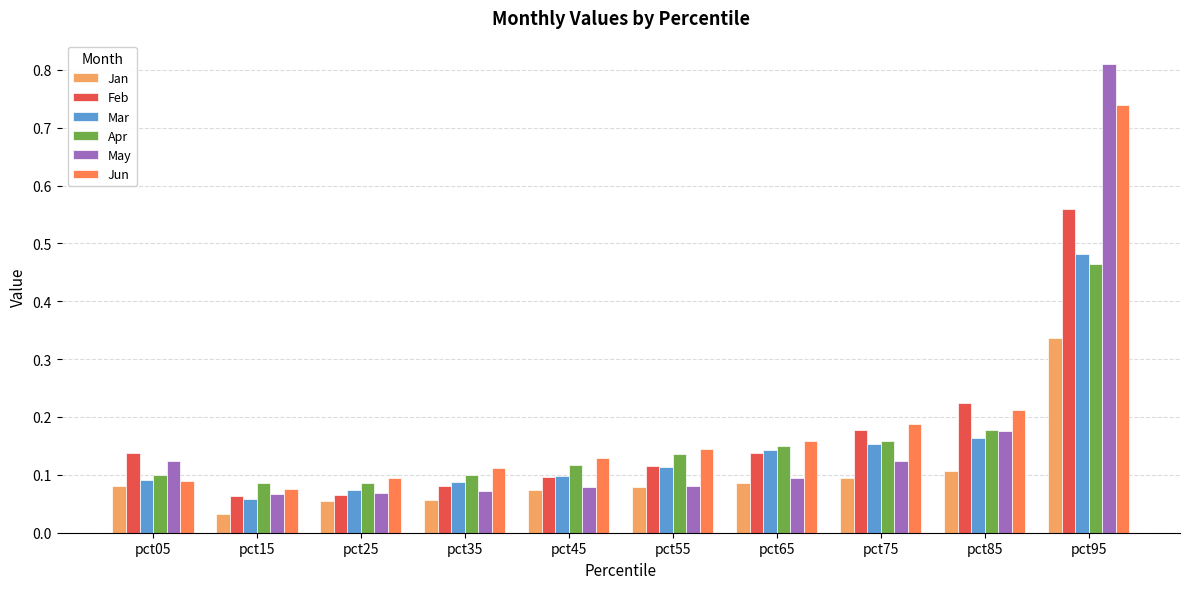

How many bars are there in total?

60